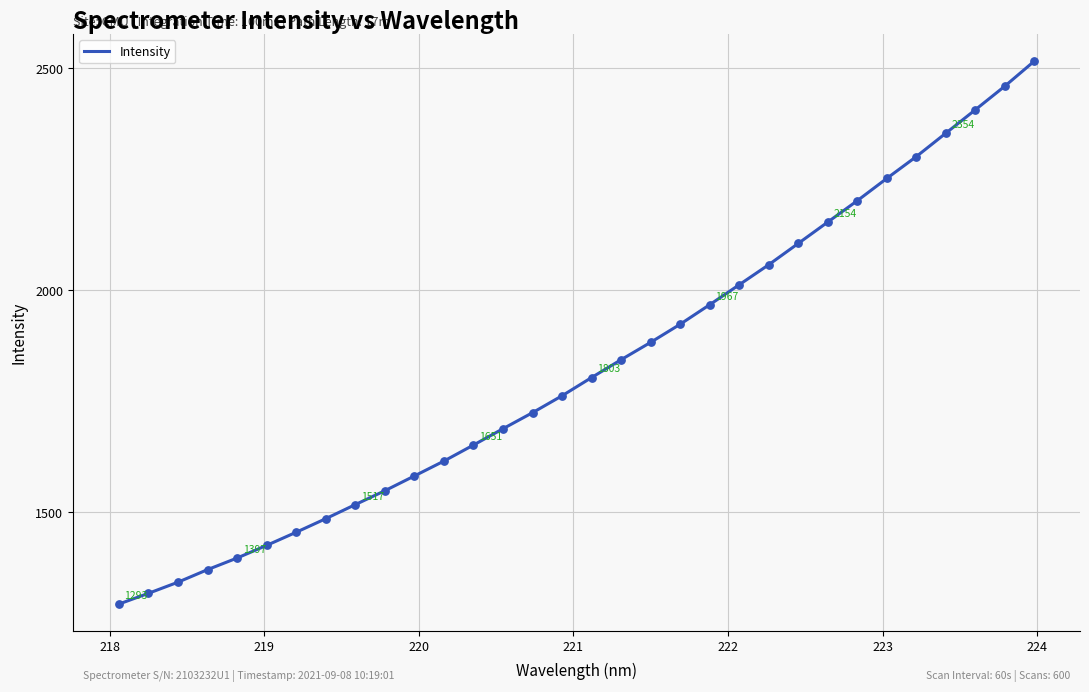

What is the difference between the maximum and minimum values?

1222.5